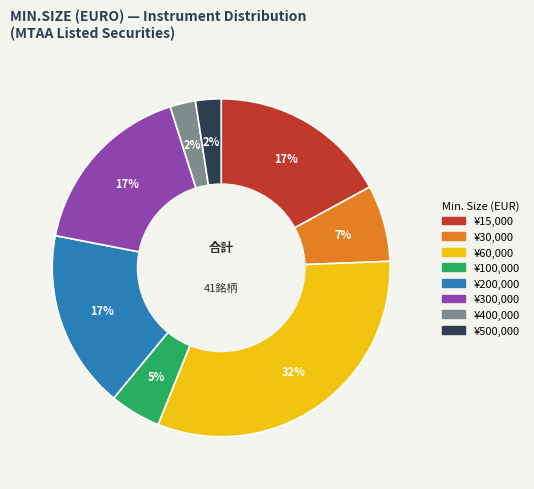

Is there any slice that represents more than half of the pie?

No